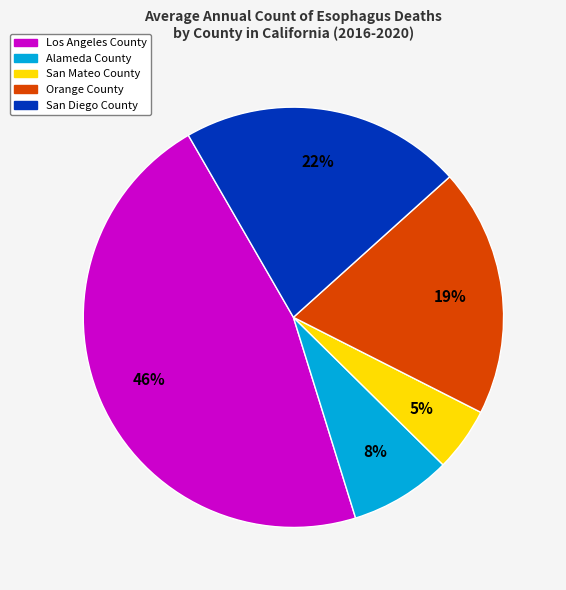

Combined, do Orange County and Alameda County account for over 50%?

No